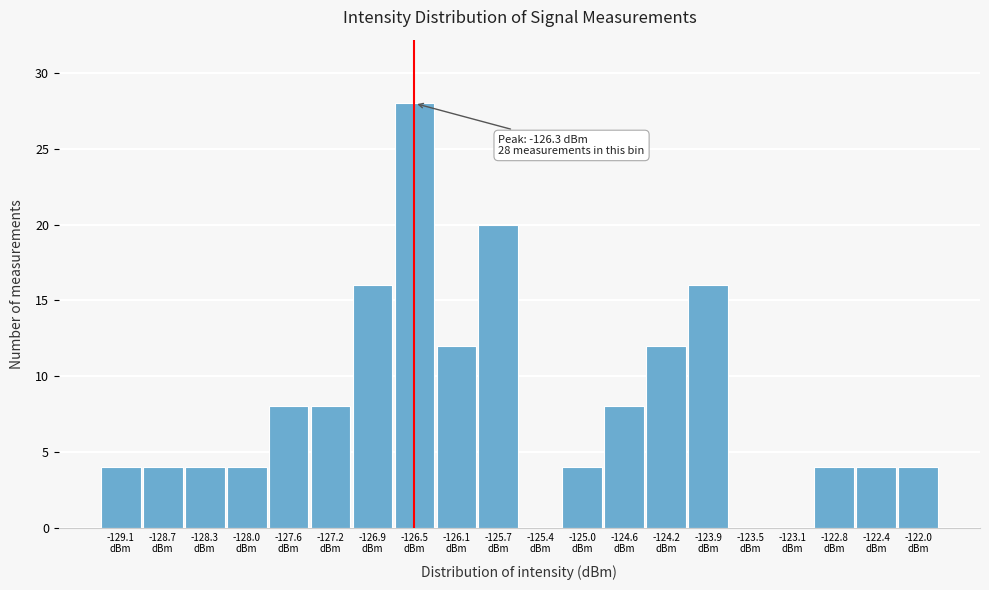

What is the sum of all values?

160